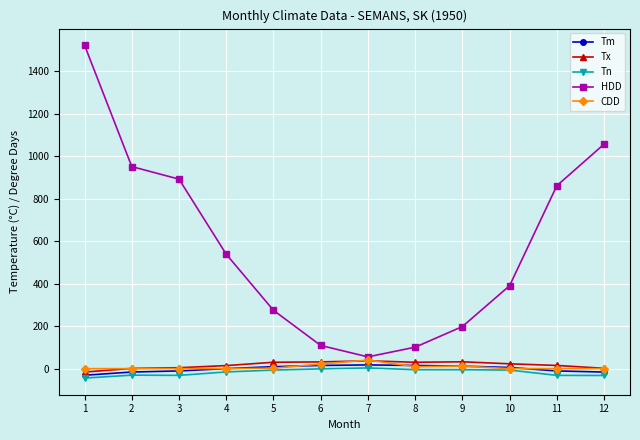

What is the minimum value shown in the chart?

-44.4